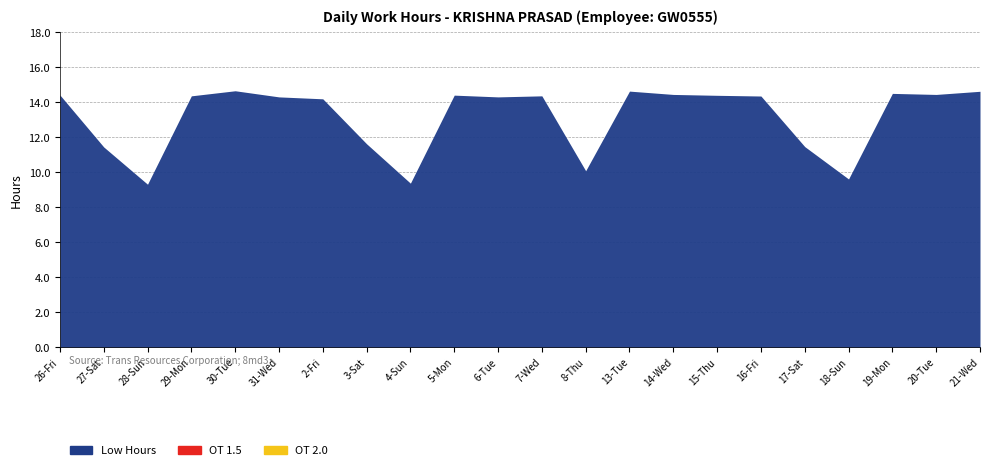

List the labels in order of OT 2.0 value, largest first.

26-Fri, 27-Sat, 28-Sun, 29-Mon, 30-Tue, 31-Wed, 2-Fri, 3-Sat, 4-Sun, 5-Mon, 6-Tue, 7-Wed, 8-Thu, 13-Tue, 14-Wed, 15-Thu, 16-Fri, 17-Sat, 18-Sun, 19-Mon, 20-Tue, 21-Wed